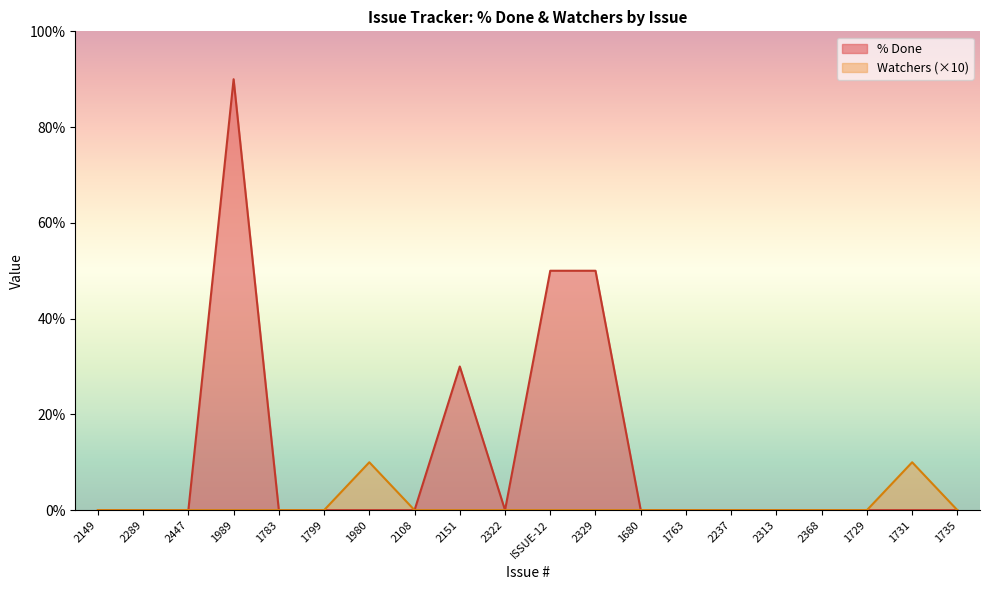

Between 1989 and 2368, which series saw the biggest shift?

% Done